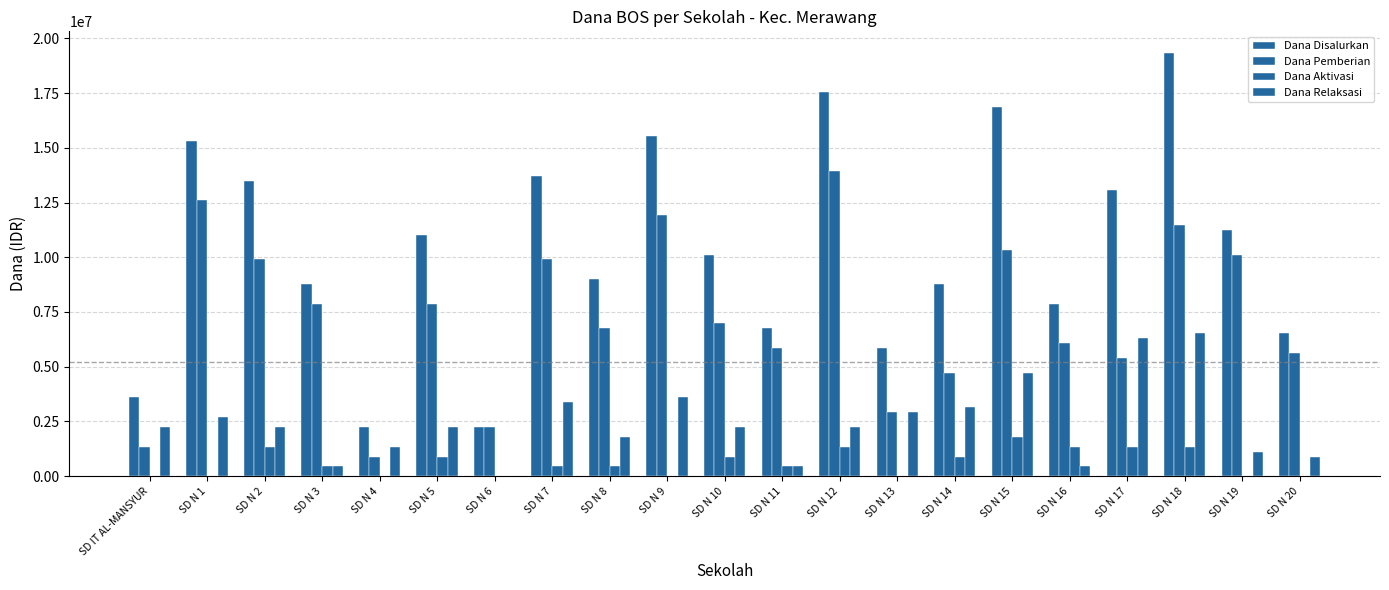

The value of Dana Disalurkan at SD N 13 is 8254912. True or false?

False